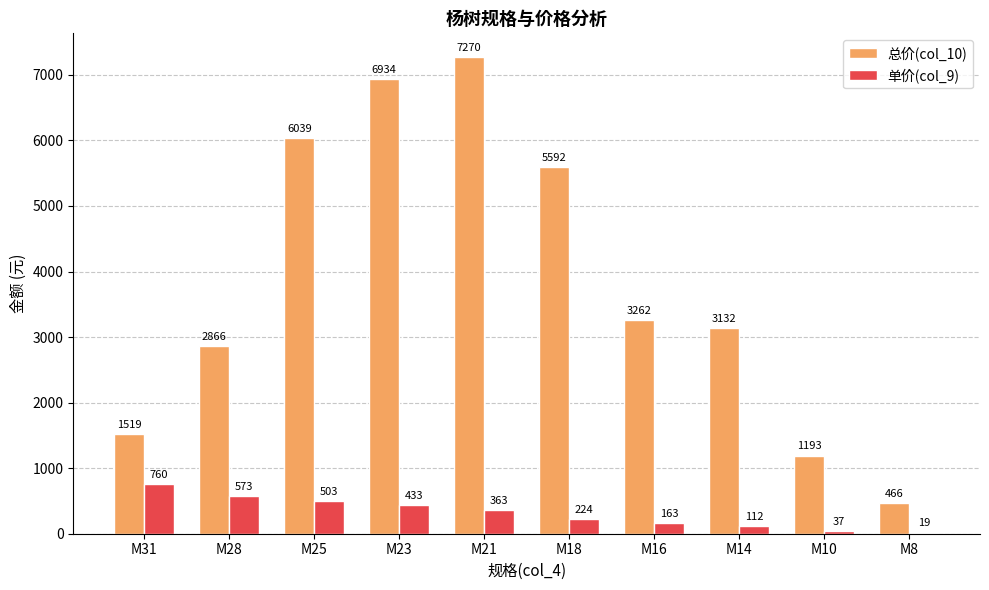

At which category is the sum across all series the highest?

M21